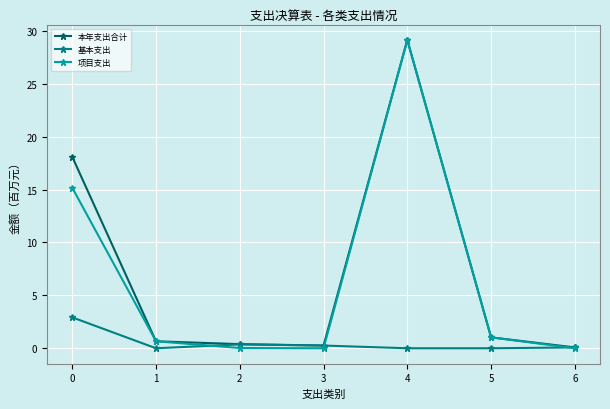

What value does the 本年支出合计 series have at 4?

29.1